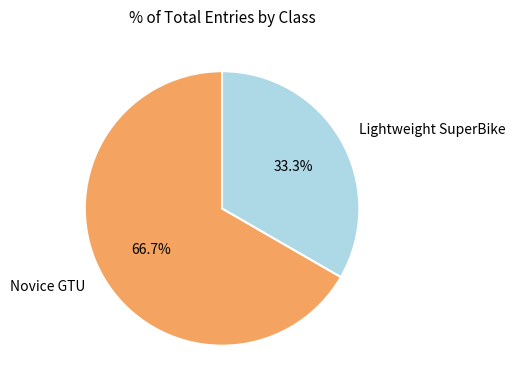

Which slice is the largest?

Novice GTU